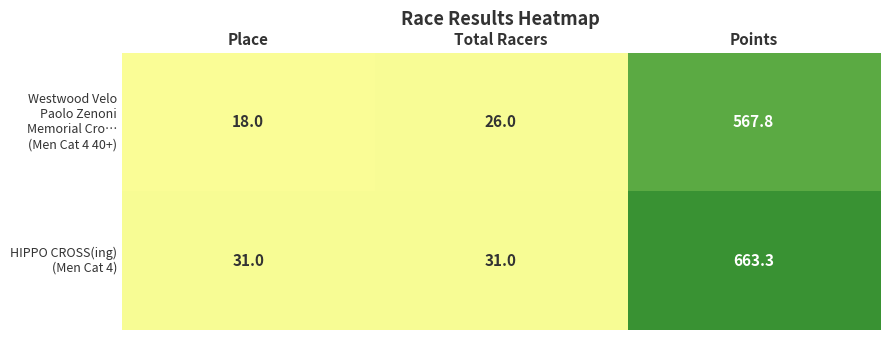

What is the greatest value displayed?

663.3